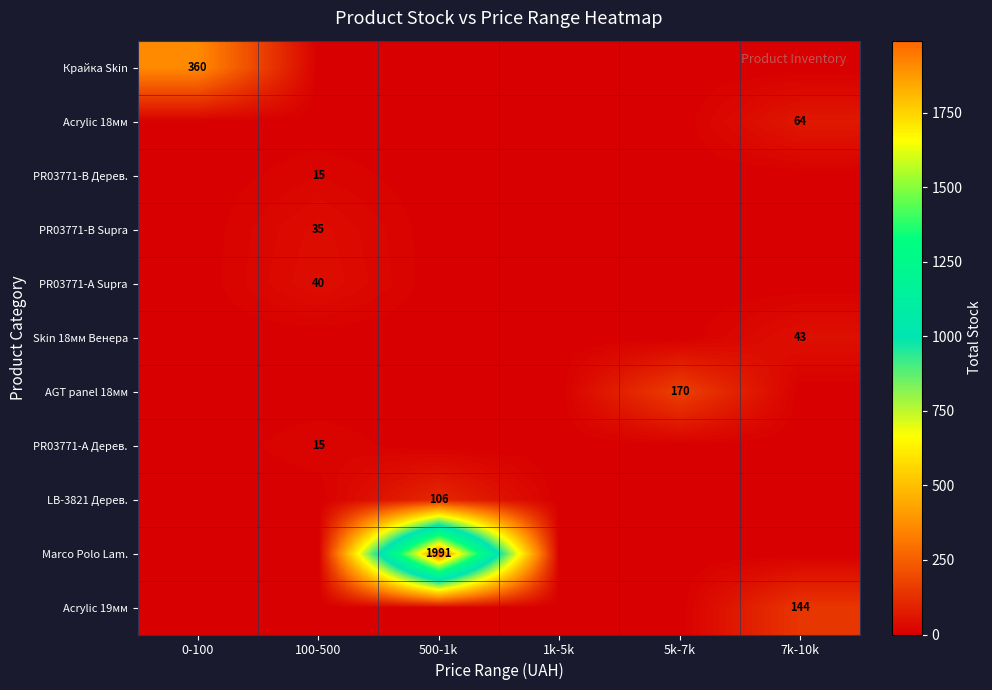

Which has a higher value, 7k-10k or 5k-7k?

7k-10k